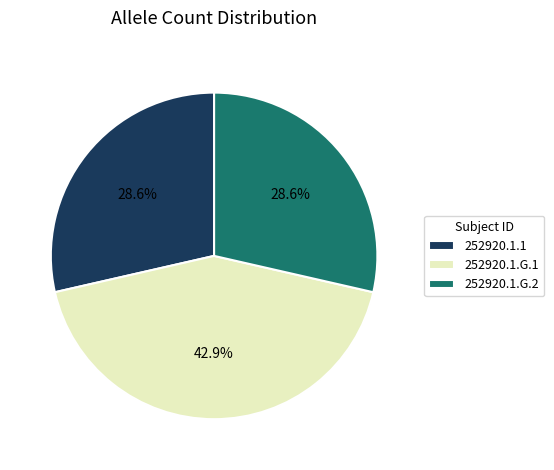

The 252920.1.G.1 slice represents 43% of the pie. True or false?

True